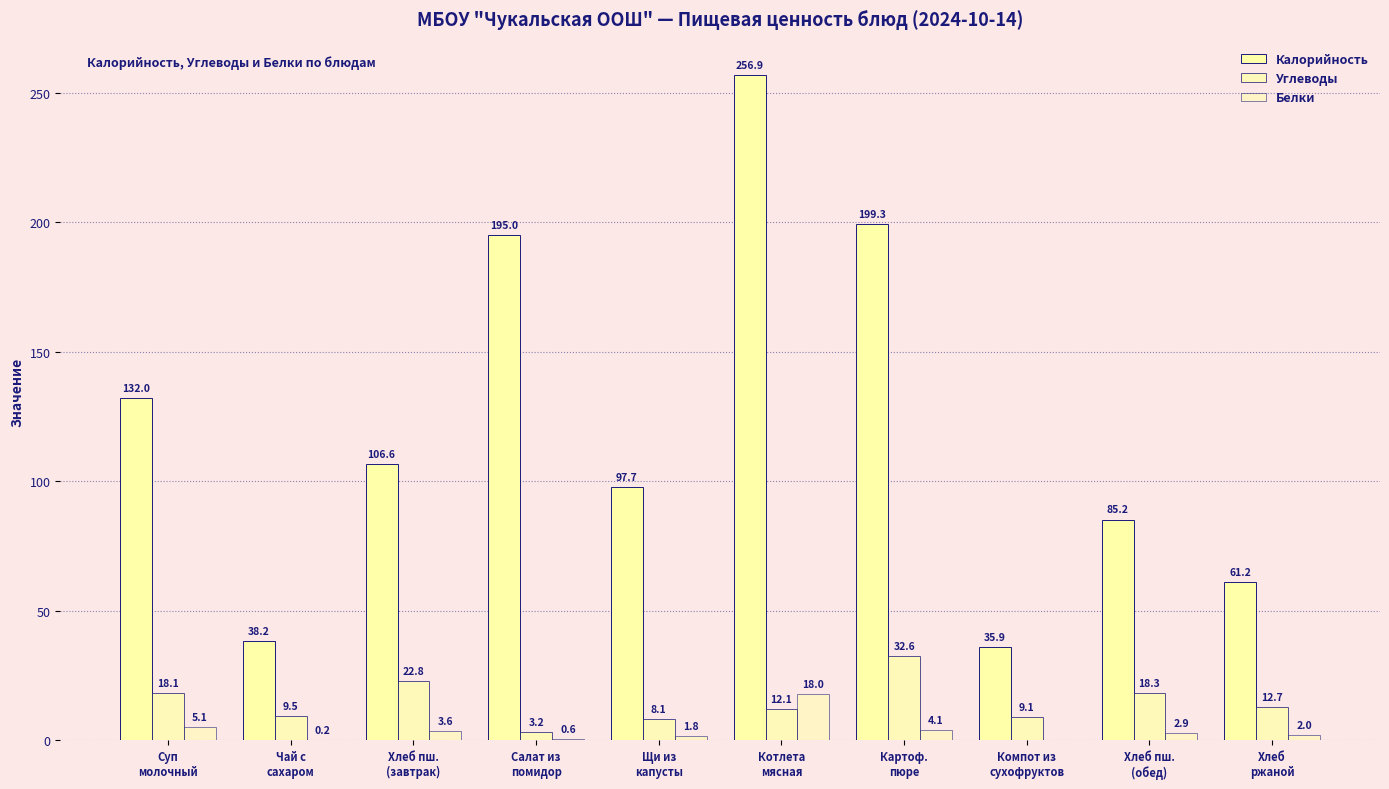

Rank the series by their maximum value, from highest to lowest.

Калорийность, Углеводы, Белки